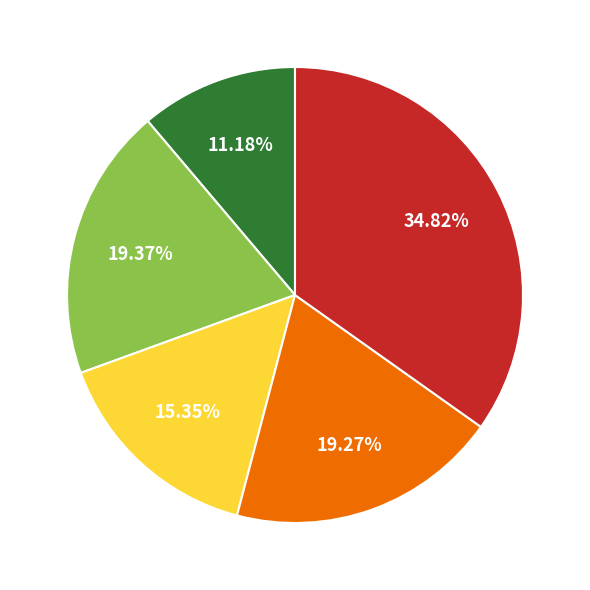

Is there any slice that represents more than half of the pie?

No